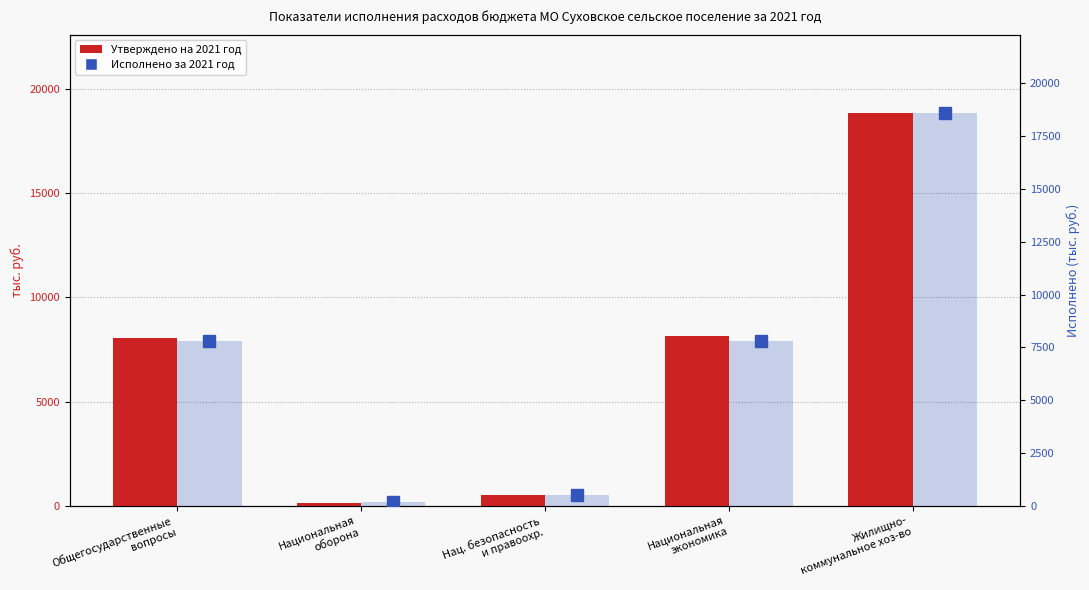

What is the label of the 3rd bar from the right?

Нац. безопасность
и правоохр.